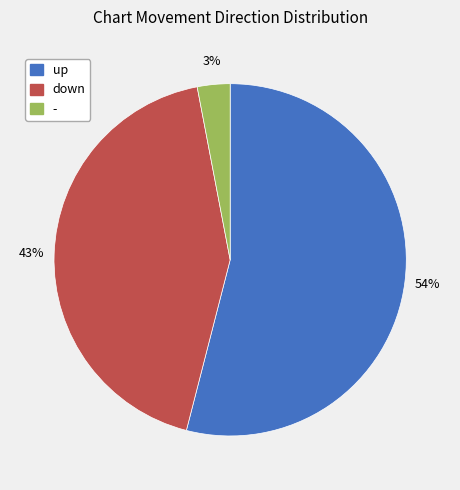

To the nearest percent, what portion does up represent?

54%